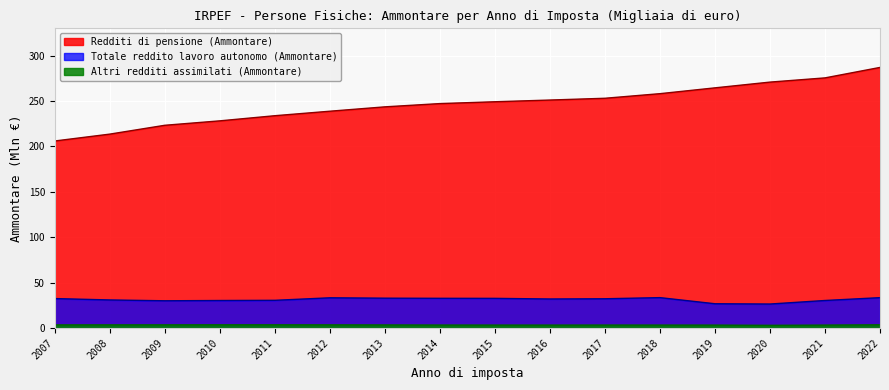

Which series has the widest spread of values?

Redditi di pensione (Ammontare)